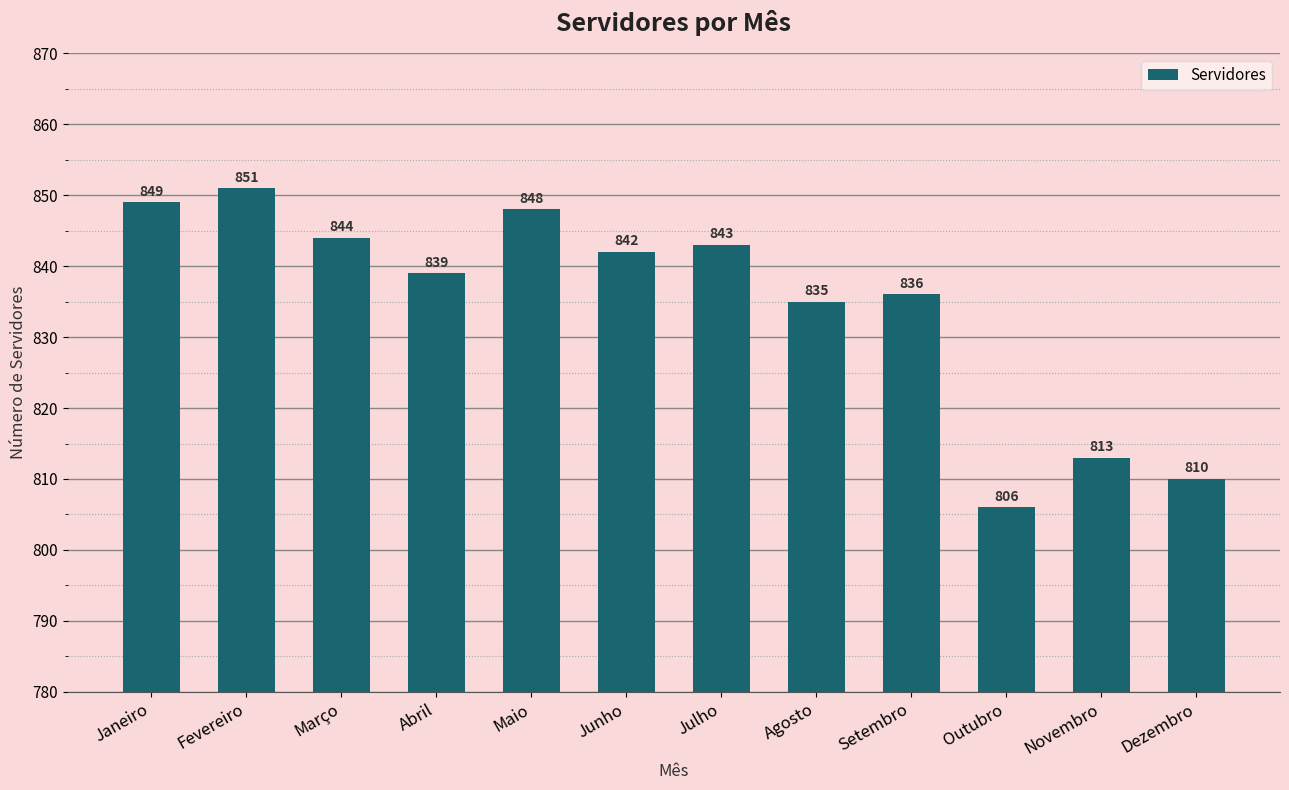

What position from the left is Outubro?

10